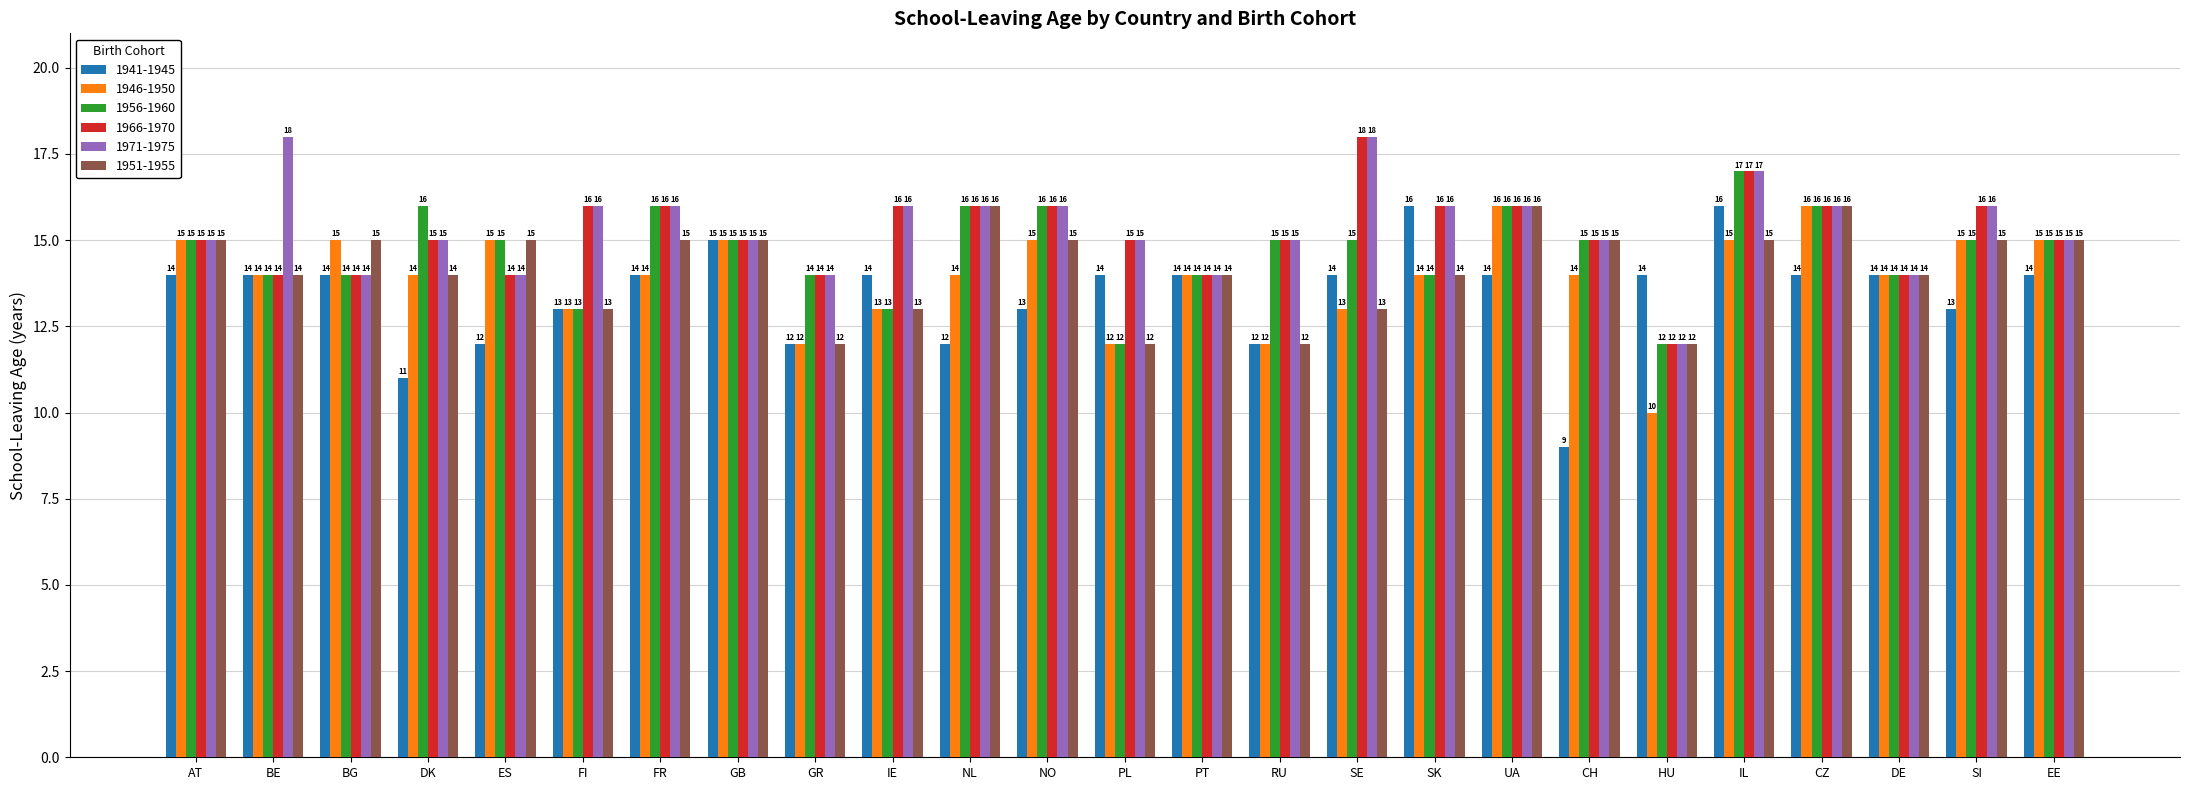

Reading left to right, list all the values displayed in this chart.

1941-1945: 14	14	14	11	12	13	14	15	12	14	12	13	14	14	12	14	16	14	9	14	16	14	14	13	14
1946-1950: 15	14	15	14	15	13	14	15	12	13	14	15	12	14	12	13	14	16	14	10	15	16	14	15	15
1956-1960: 15	14	14	16	15	13	16	15	14	13	16	16	12	14	15	15	14	16	15	12	17	16	14	15	15
1966-1970: 15	14	14	15	14	16	16	15	14	16	16	16	15	14	15	18	16	16	15	12	17	16	14	16	15
1971-1975: 15	18	14	15	14	16	16	15	14	16	16	16	15	14	15	18	16	16	15	12	17	16	14	16	15
1951-1955: 15	14	15	14	15	13	15	15	12	13	16	15	12	14	12	13	14	16	15	12	15	16	14	15	15